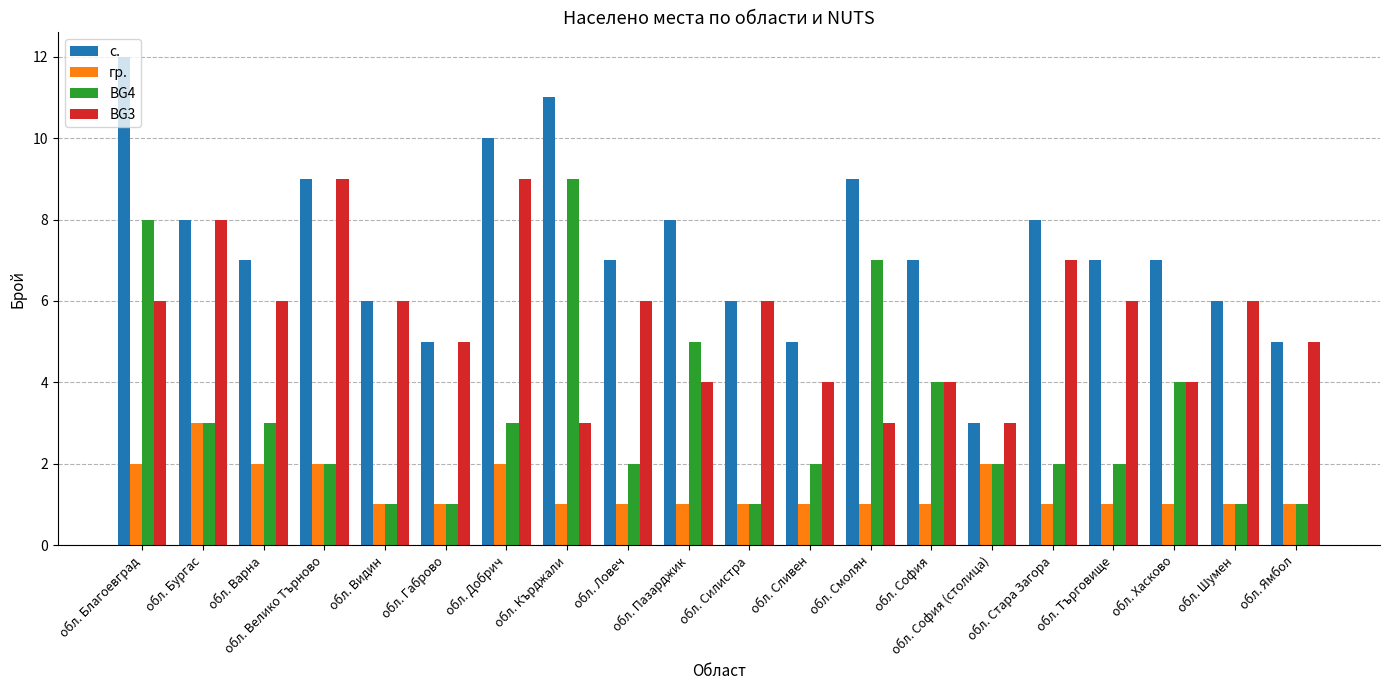

What is the greatest value displayed?

12